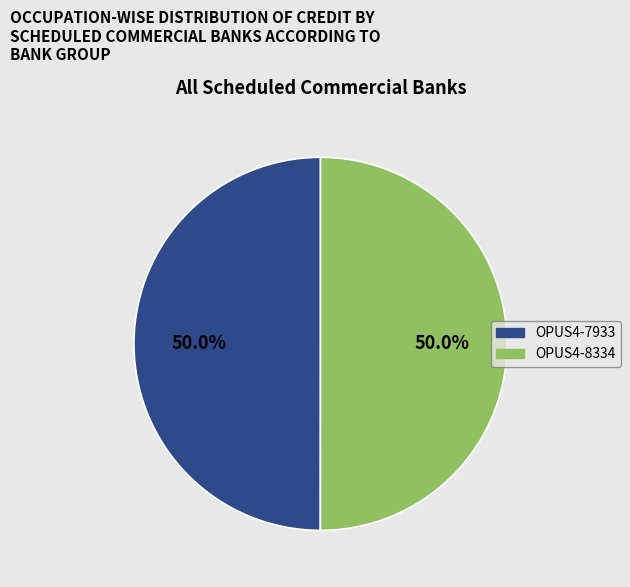

How many slices are in this pie chart?

2